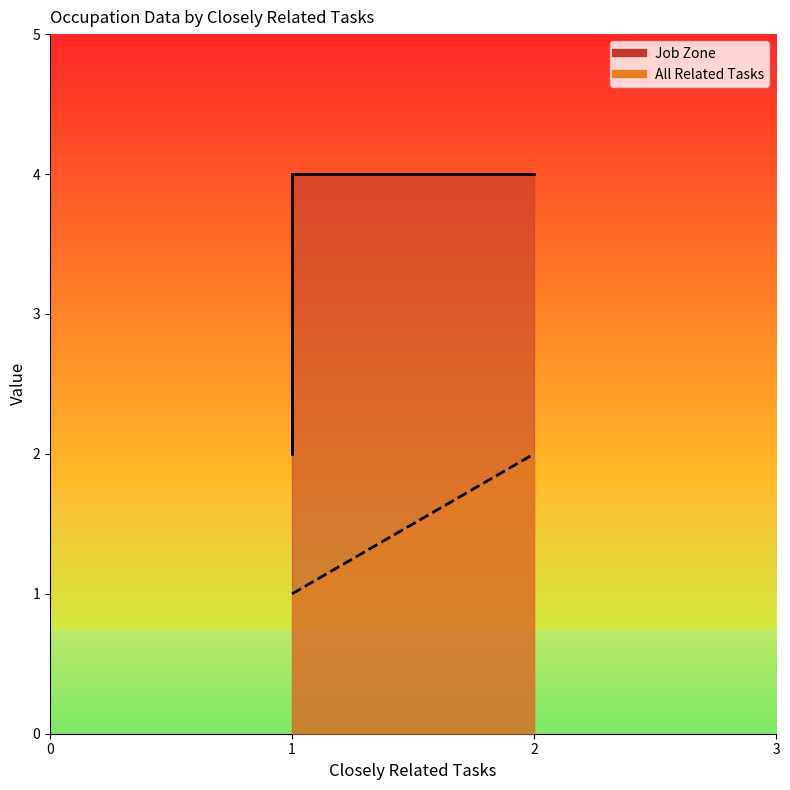

True or false: All Related Tasks and Job Zone cross at least once.

False